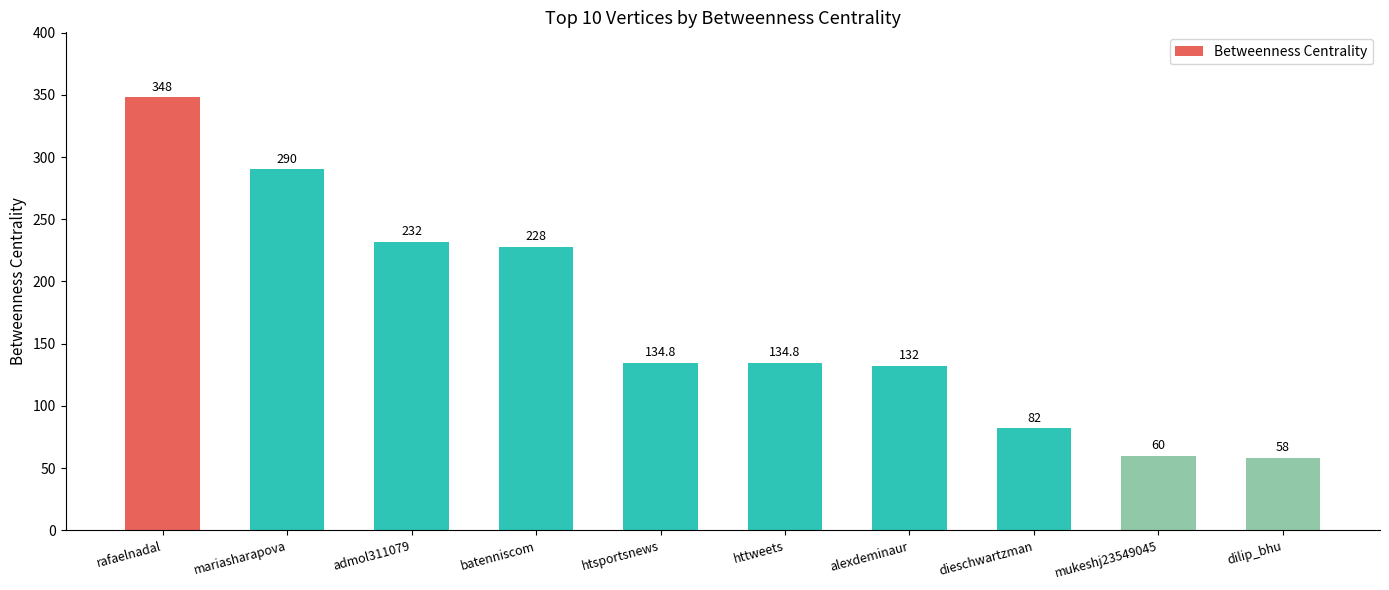

Does the chart contain stacked bars?

No